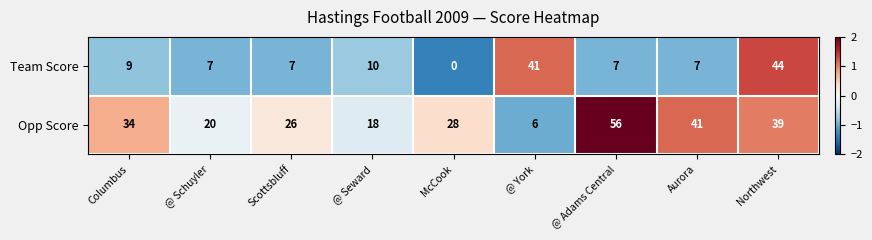

At Columbus, list the series in order from smallest to largest.

Team Score, Opp Score